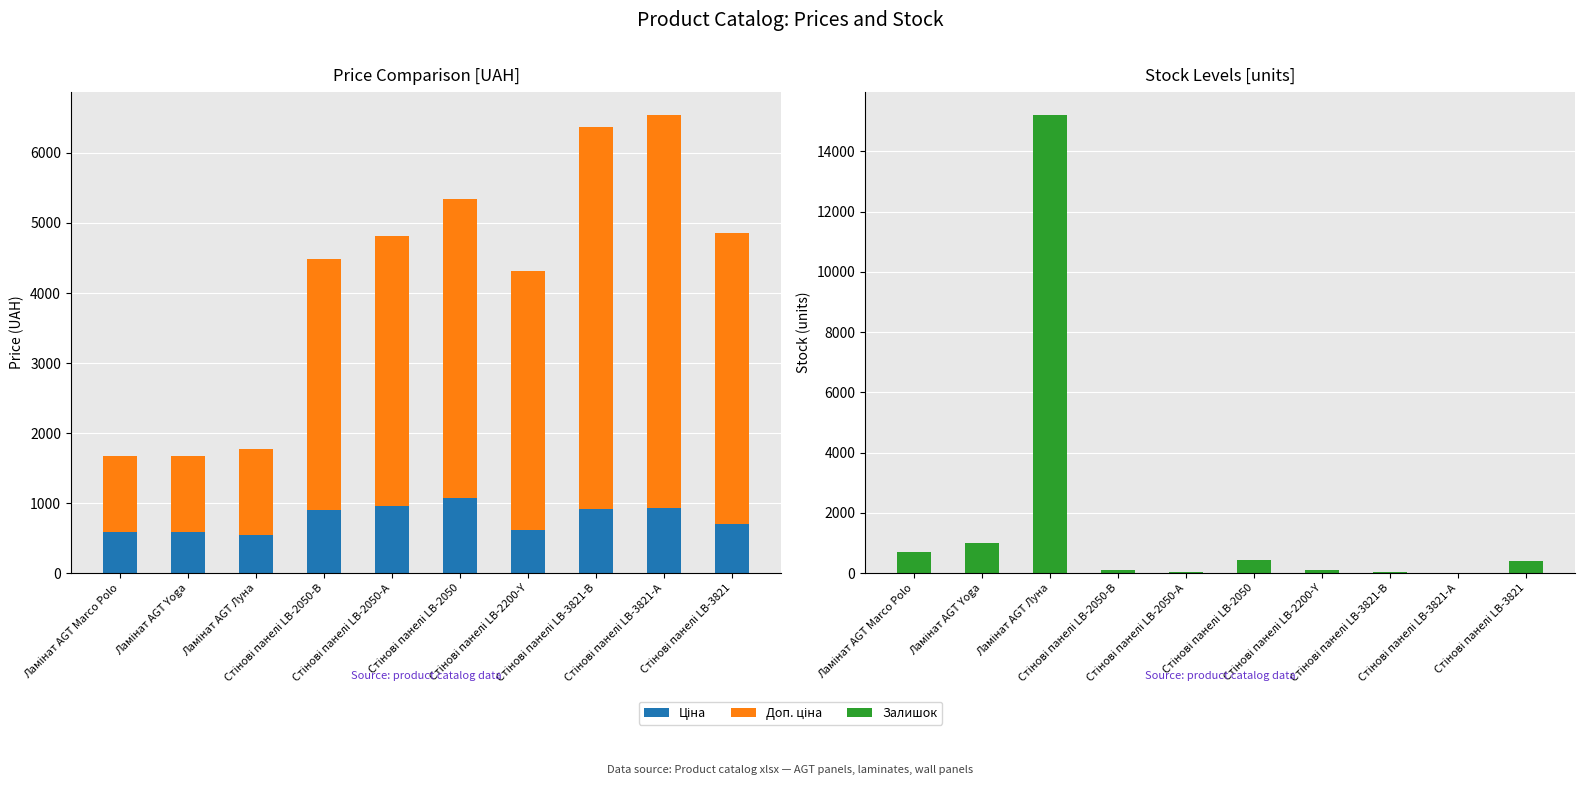

What is the value of the Залишок bar at the 2nd from the left?

1009.0